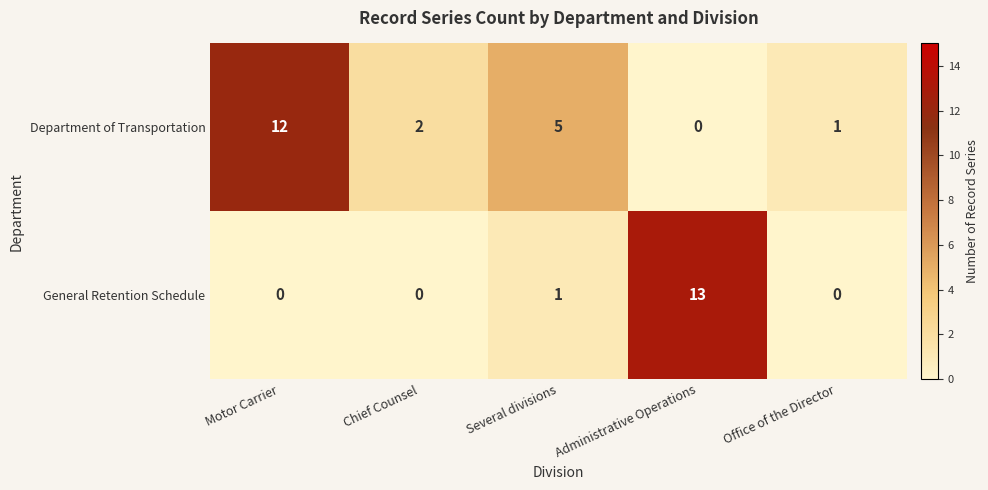

Rank the series by their average value, from lowest to highest.

General Retention Schedule, Department of Transportation